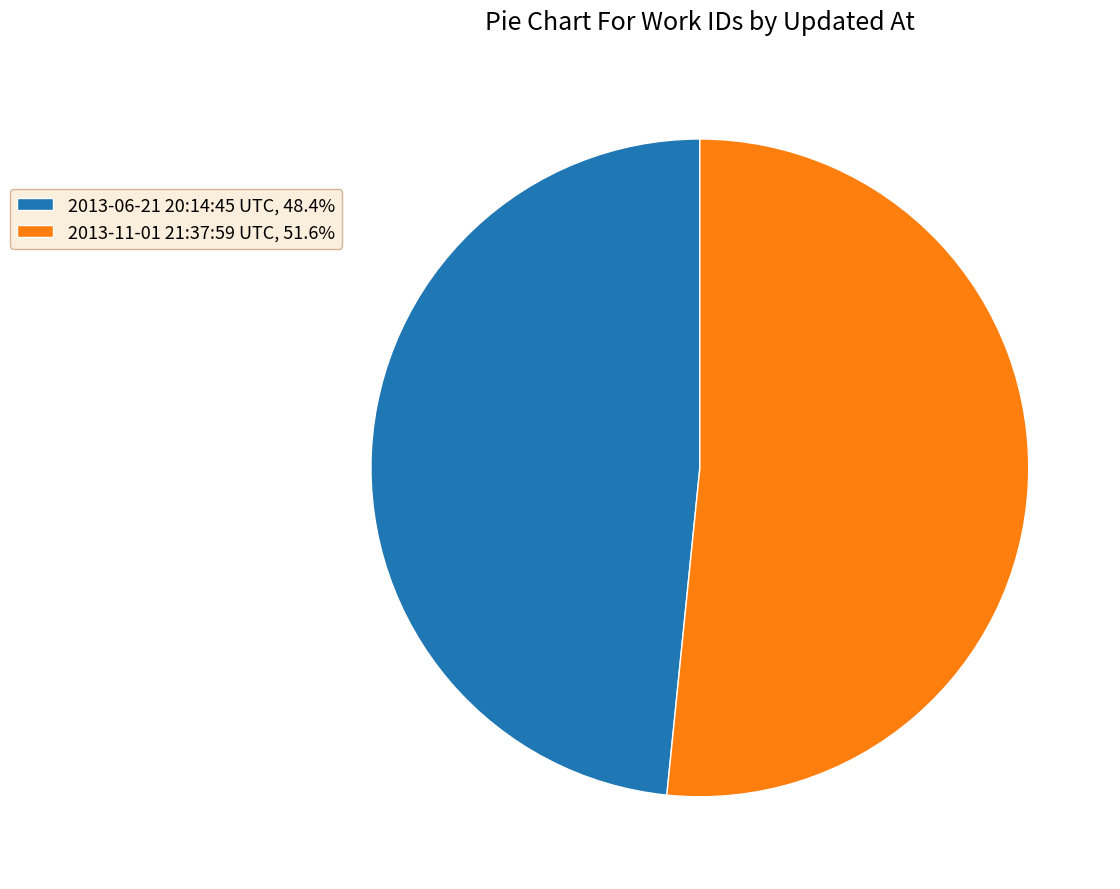

Does 2013-11-01 21:37:59 UTC, 51.6% account for over 50% of the chart?

Yes